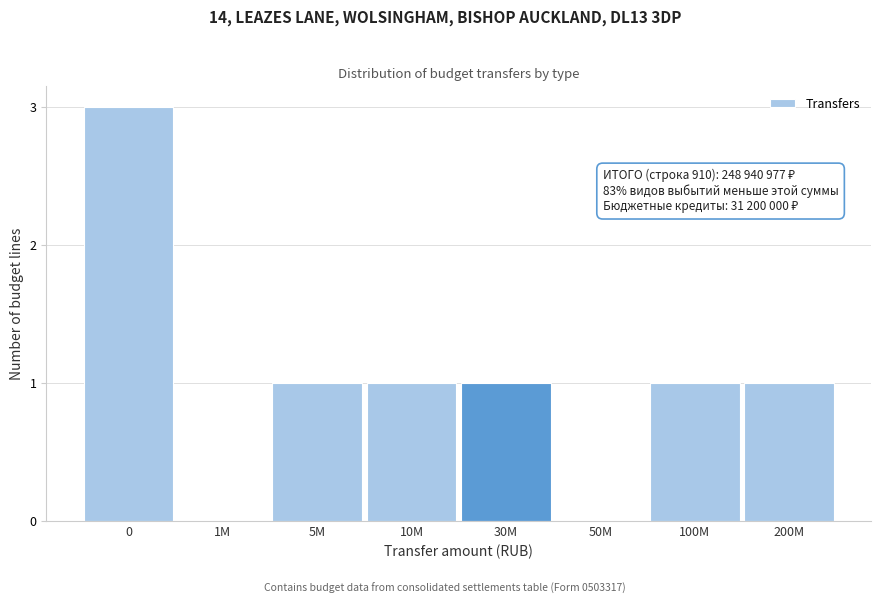

Reading right to left, extract all data points from this chart.

200M=1	100M=1	50M=0	30M=1	10M=1	5M=1	1M=0	0=3